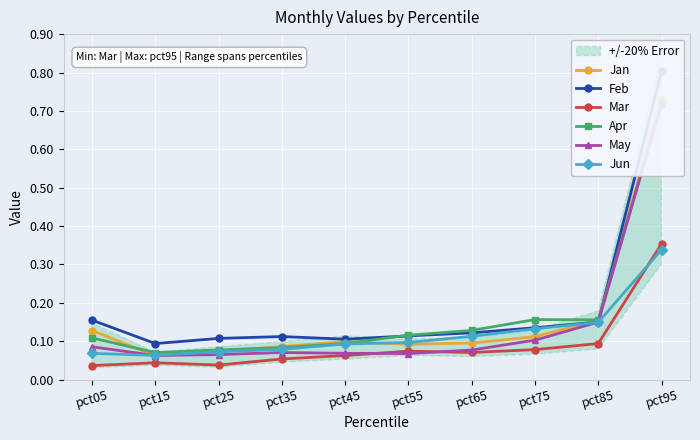

What is the difference between the maximum and minimum values in the May series?

0.7